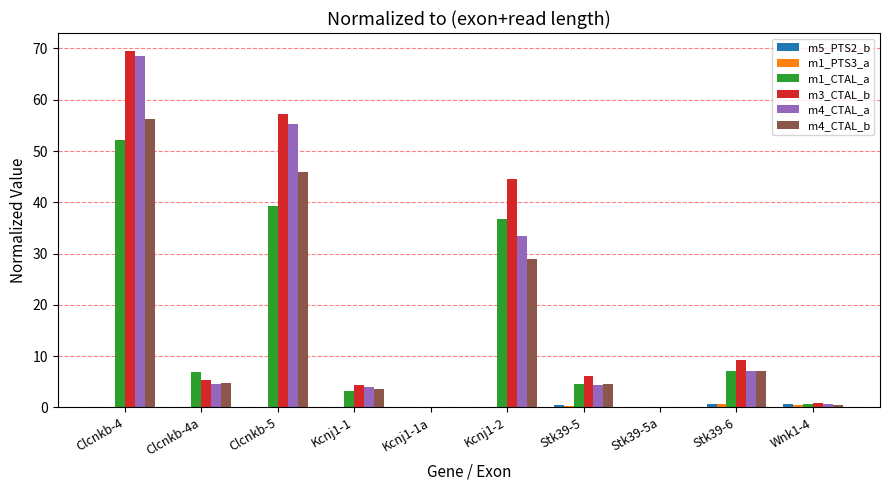

The value of m4_CTAL_b at Kcnj1-2 is 11.5. True or false?

False